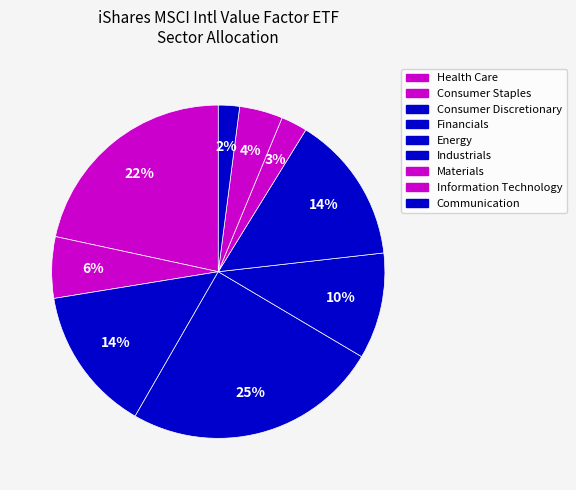

How many slices are in this pie chart?

9